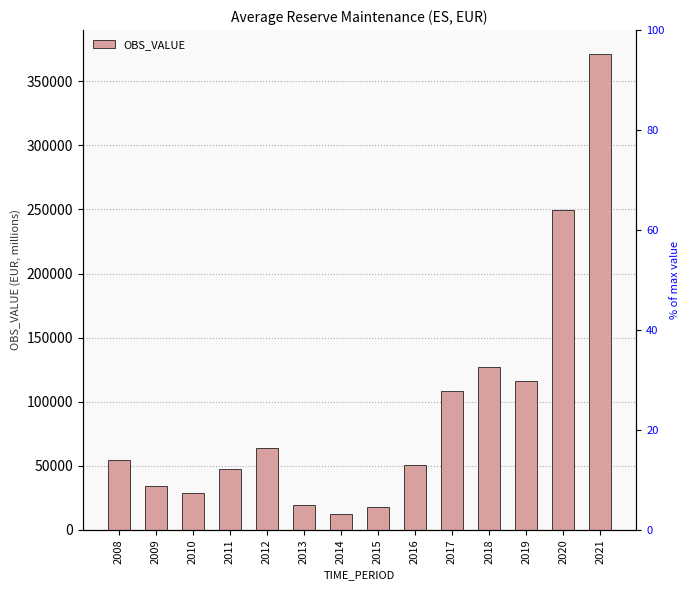

What value does the data have at 2018?

127199.1